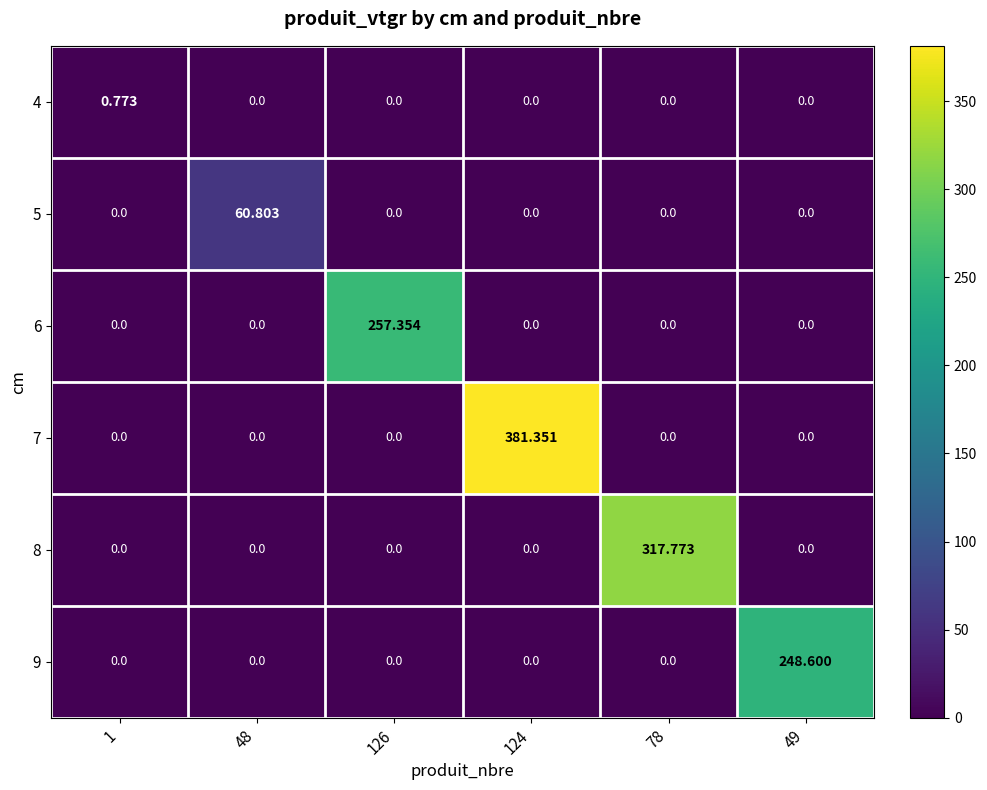

Which series has the largest range (max minus min)?

7